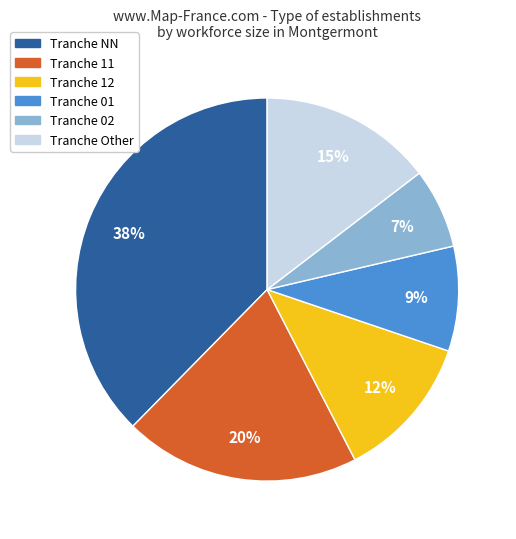

Is there any slice that represents more than half of the pie?

No